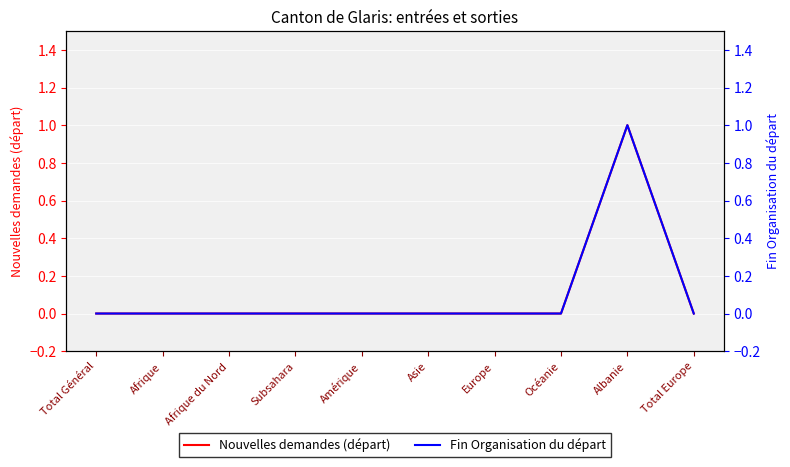

True or false: Nouvelles demandes (départ) and Fin Organisation du départ cross at least once.

False